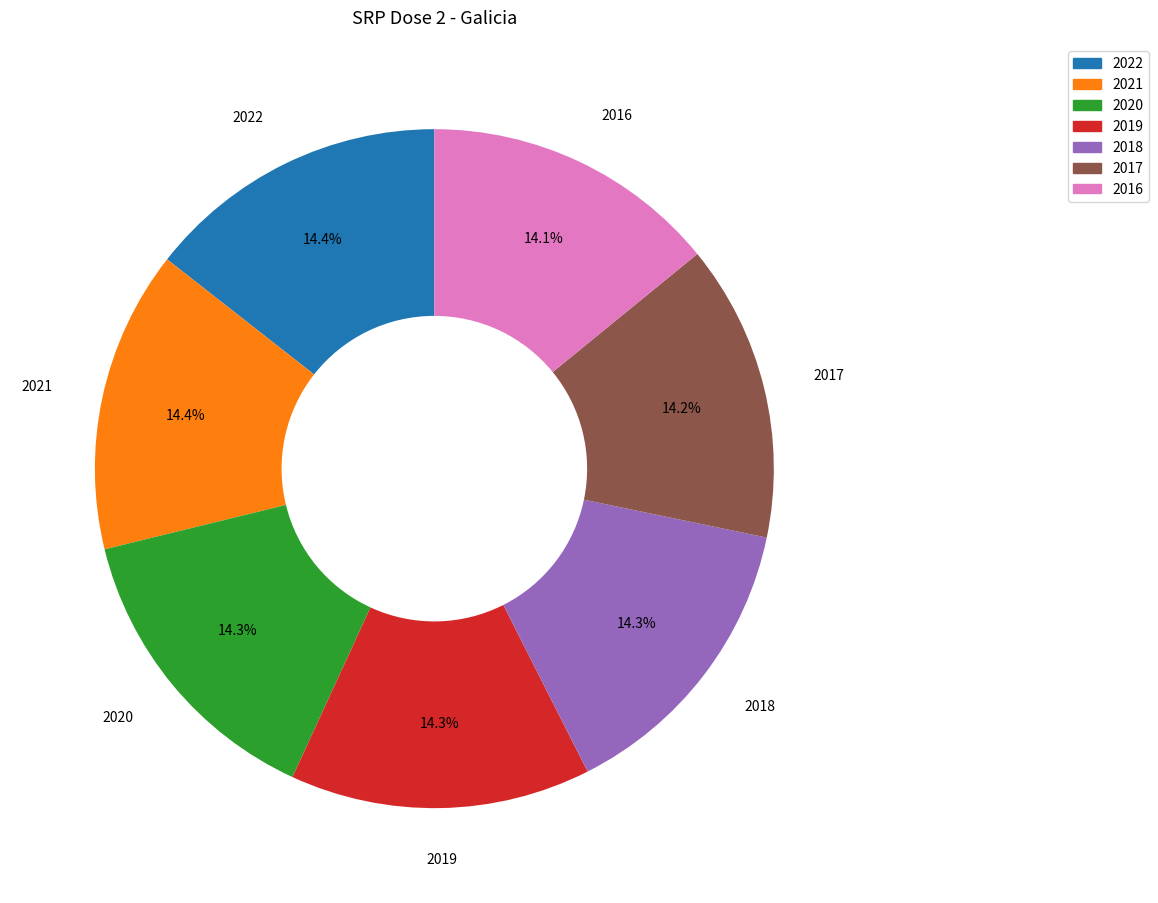

To the nearest percent, what portion does 2018 represent?

14%